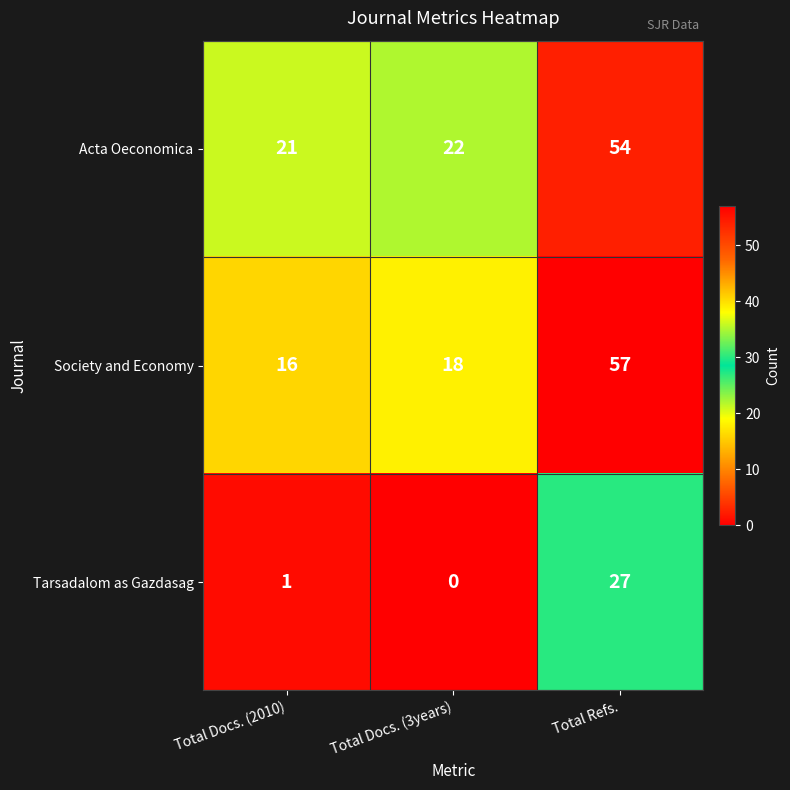

What is the difference between the highest and lowest values at Total Docs. (2010)?

20